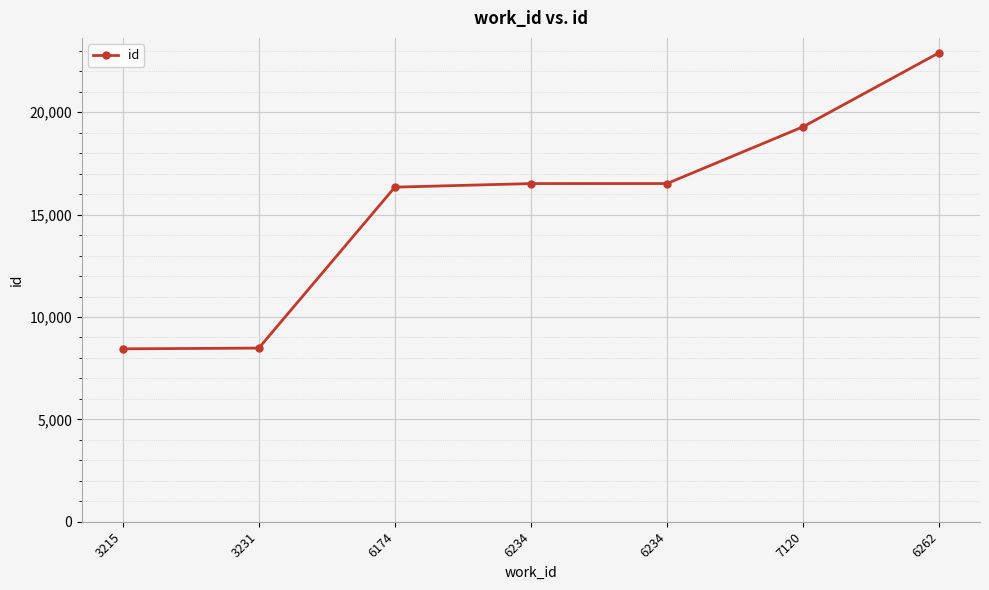

What is the ratio of the value at 6262 to the value at 6234?

1.4